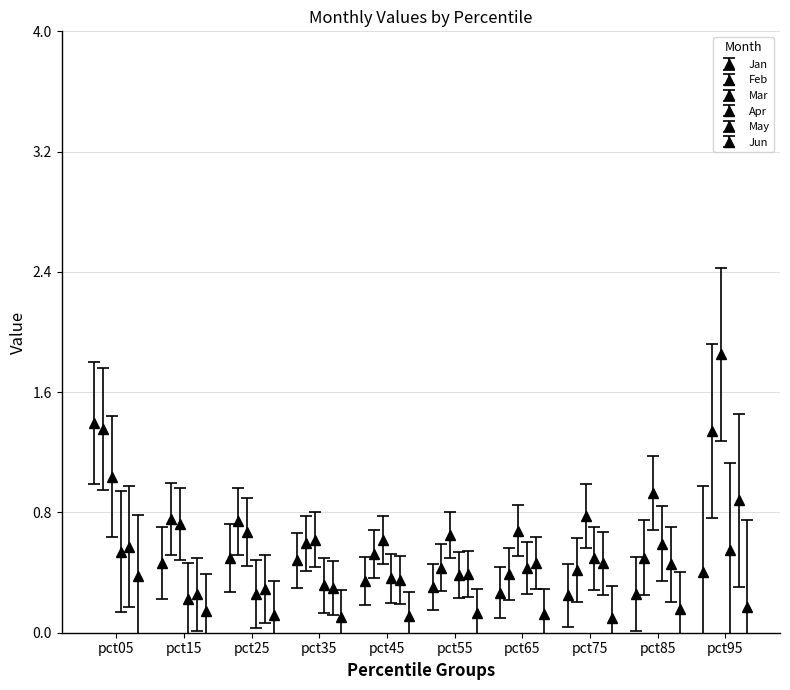

Between pct45 and pct85, which series saw the biggest shift?

Mar